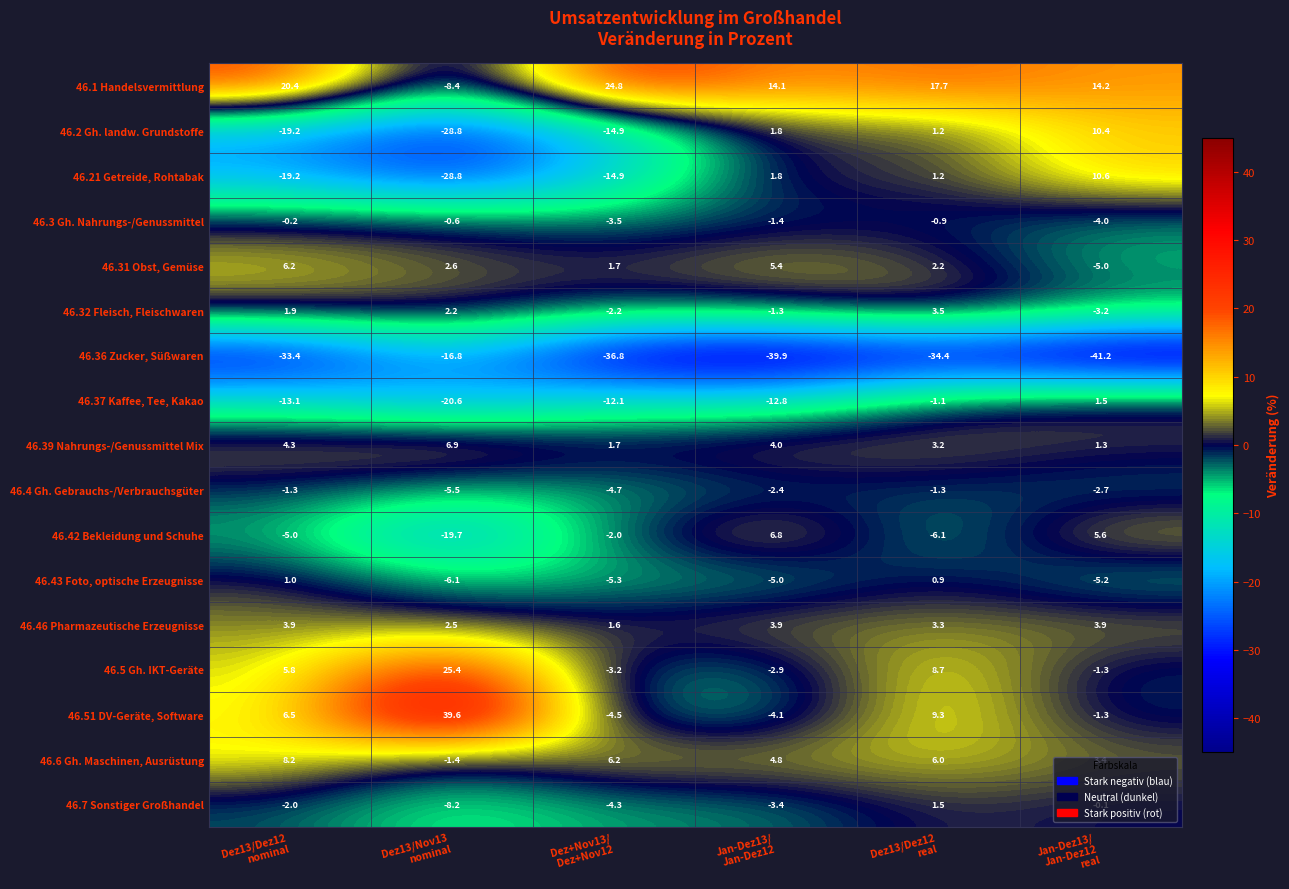

What is the average value of the 46.1 Handelsvermittlung series?

13.8